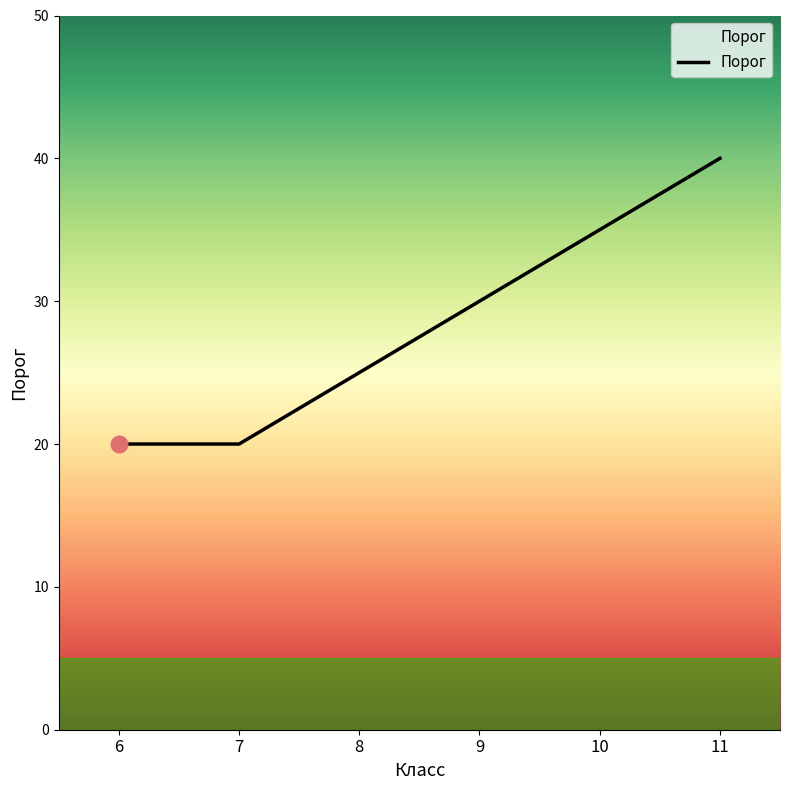

True or false: the data has more than 0 interior local peaks.

False